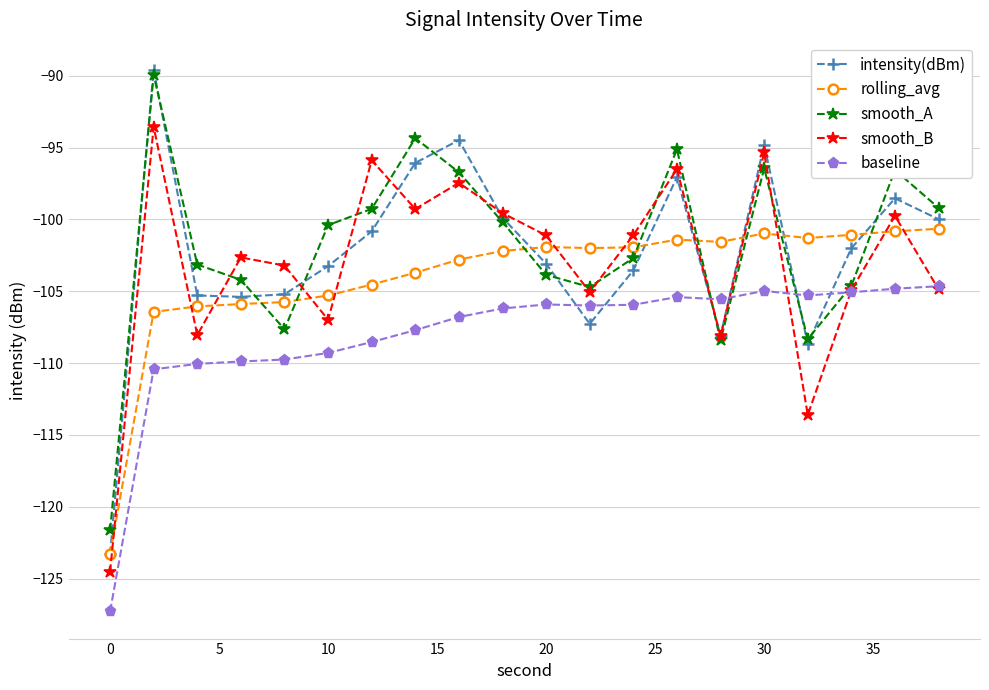

True or false: smooth_B and intensity(dBm) cross at least once.

True